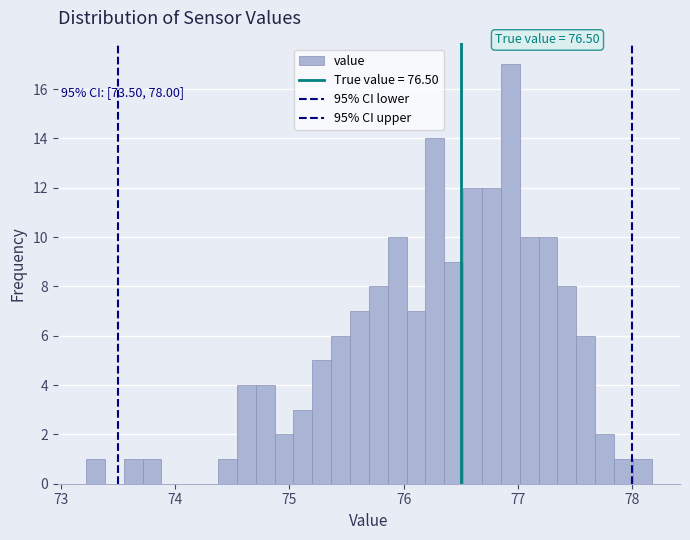

Around what value on the x-axis is the tallest bar? Give the approximate position of its centre, as read against the axis.

76.9